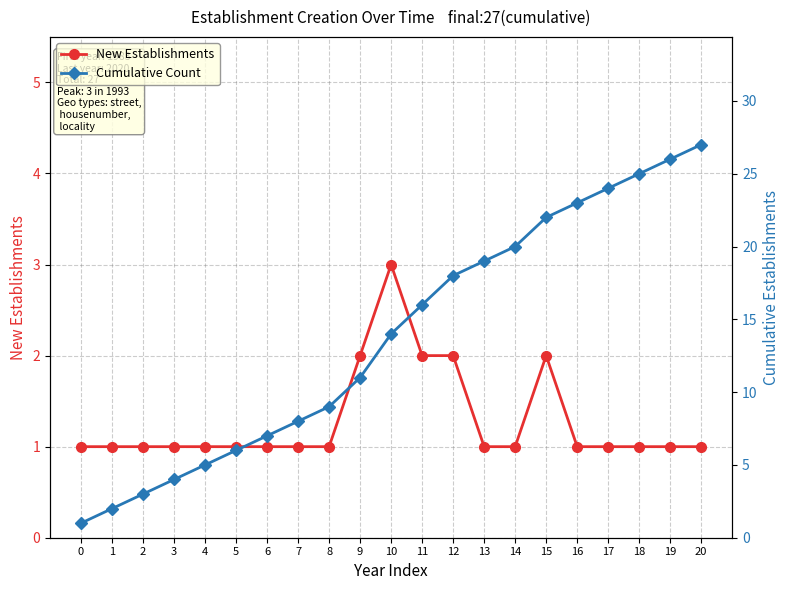

Rank the series by their average value, from lowest to highest.

New Establishments, Cumulative Count